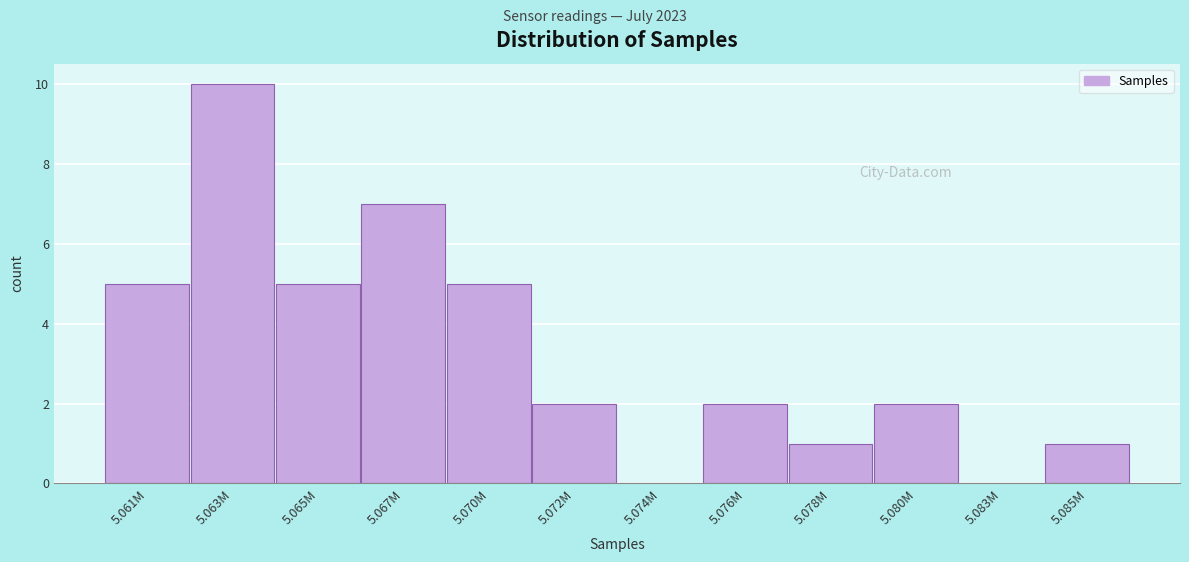

Reading right to left, extract all data points from this chart.

5.085M=1	5.083M=0	5.080M=2	5.078M=1	5.076M=2	5.074M=0	5.072M=2	5.070M=5	5.067M=7	5.065M=5	5.063M=10	5.061M=5